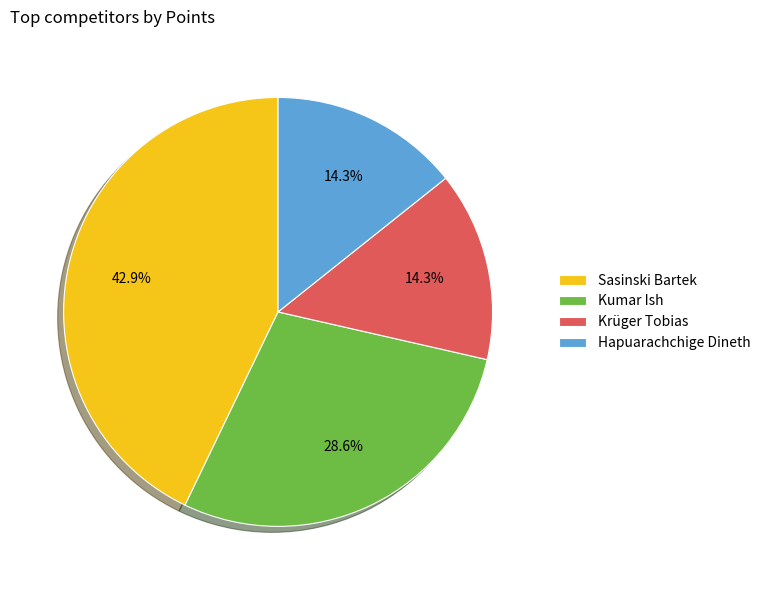

Which slice is the largest?

Sasinski Bartek